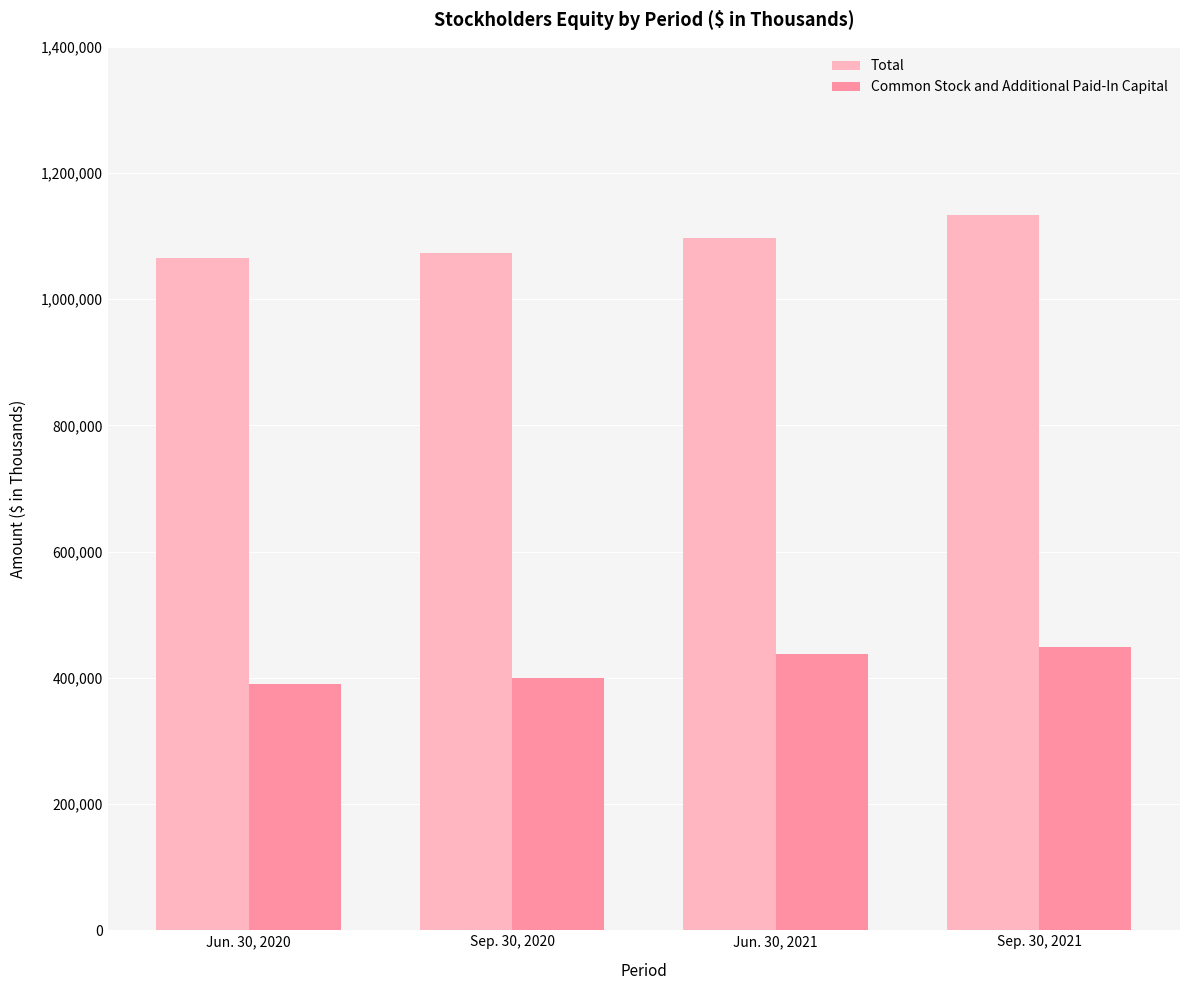

What are all the series names shown in the legend?

Total, Common Stock and Additional Paid-In Capital